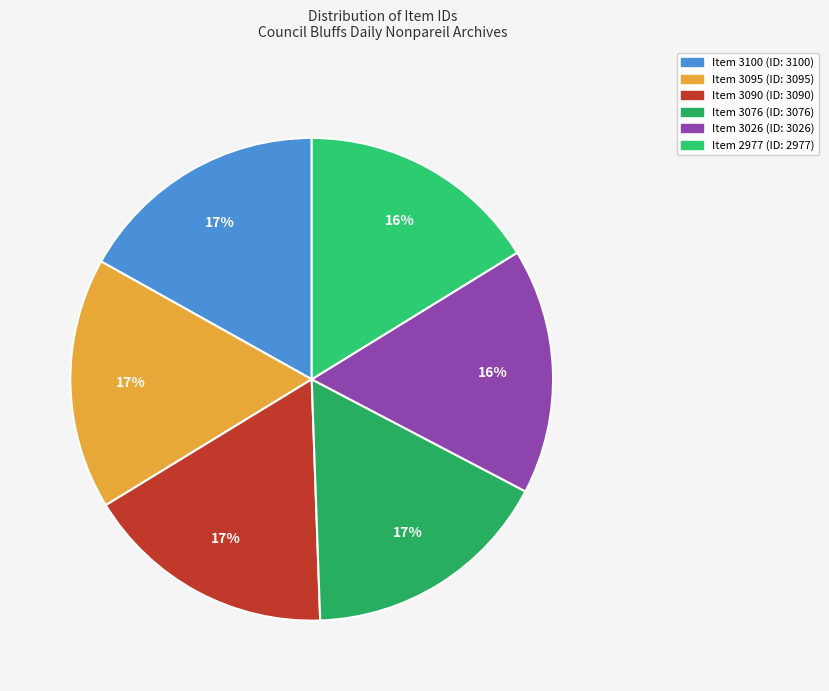

To the nearest percent, what percentage of the pie is Item 3076?

17%